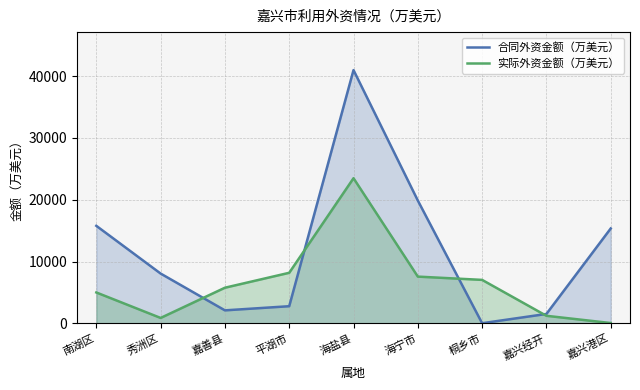

Is it true that 实际外资金额（万美元） equals 3729 at 平湖市?

False